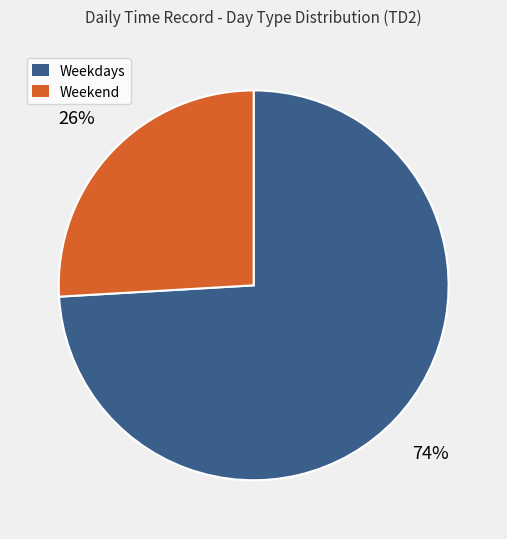

Is there any slice that represents more than half of the pie?

Yes